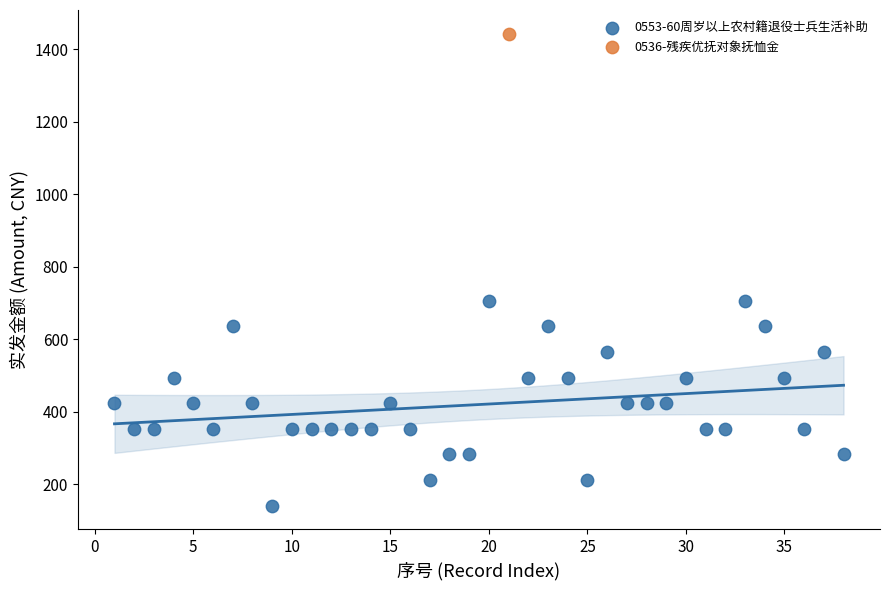

What are all the series names shown in the legend?

0553-60周岁以上农村籍退役士兵生活补助, 0536-残疾优抚对象抚恤金